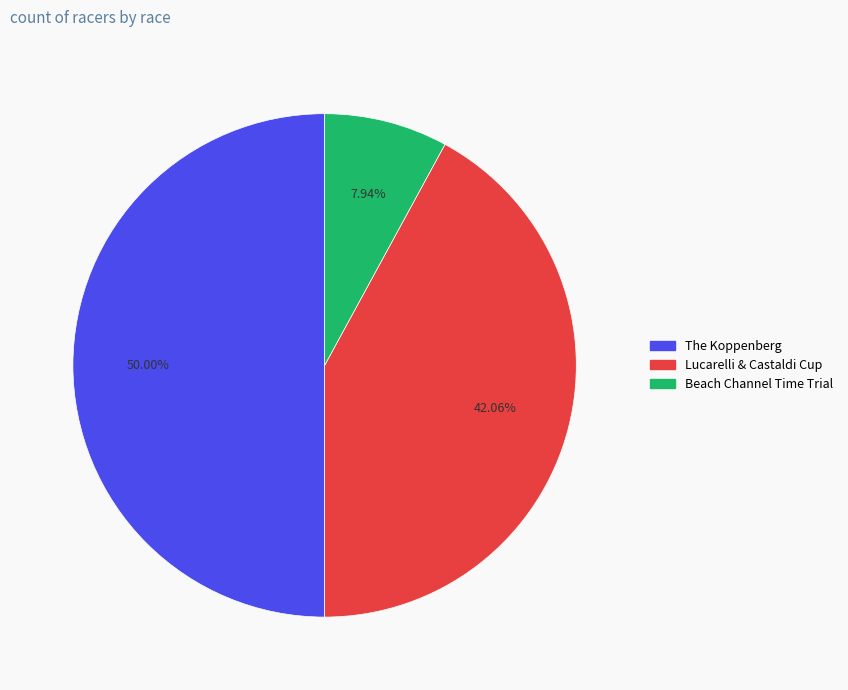

Does Beach Channel Time Trial account for over 50% of the chart?

No